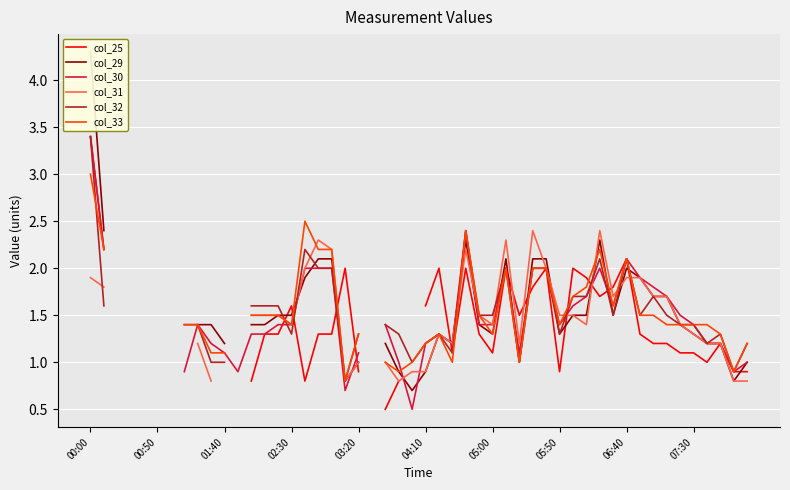

Between 00:00 and 00:50, which is larger?

00:00